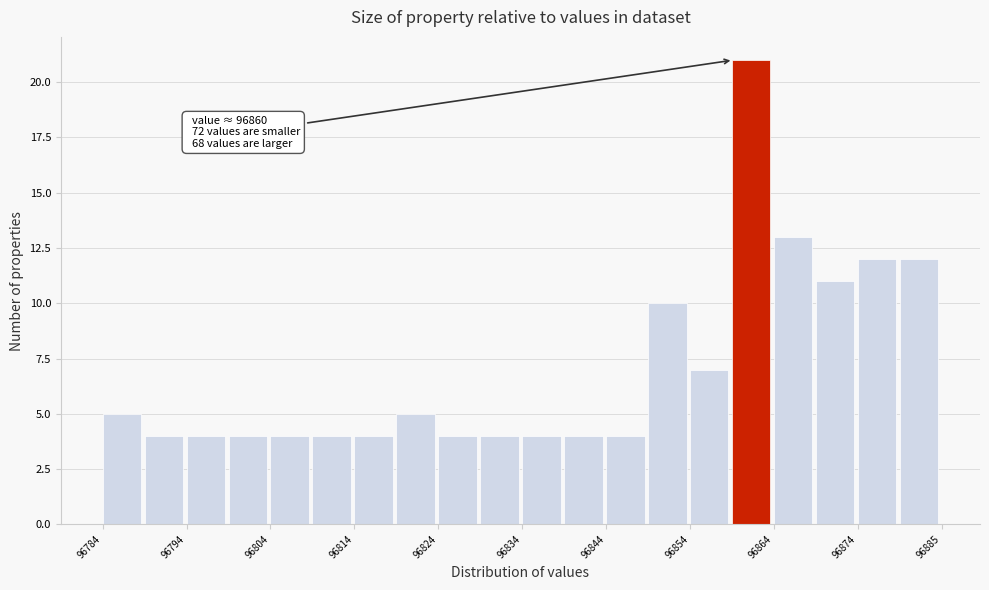

Around what value on the x-axis is the tallest bar? Give the approximate position of its centre, as read against the axis.

96862